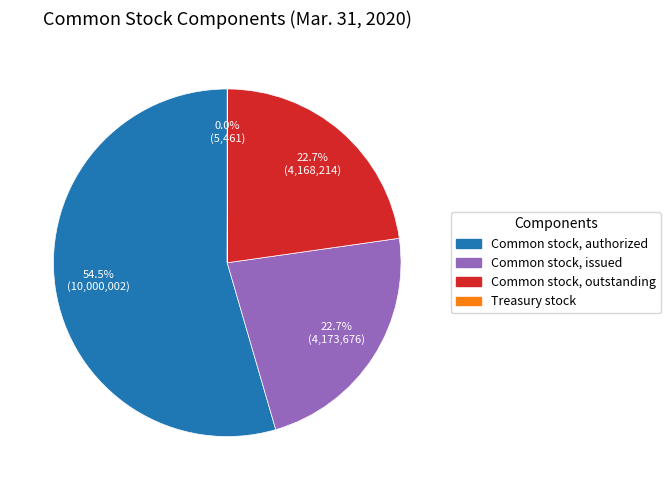

True or false: Common stock, outstanding accounts for 33% of the total.

False